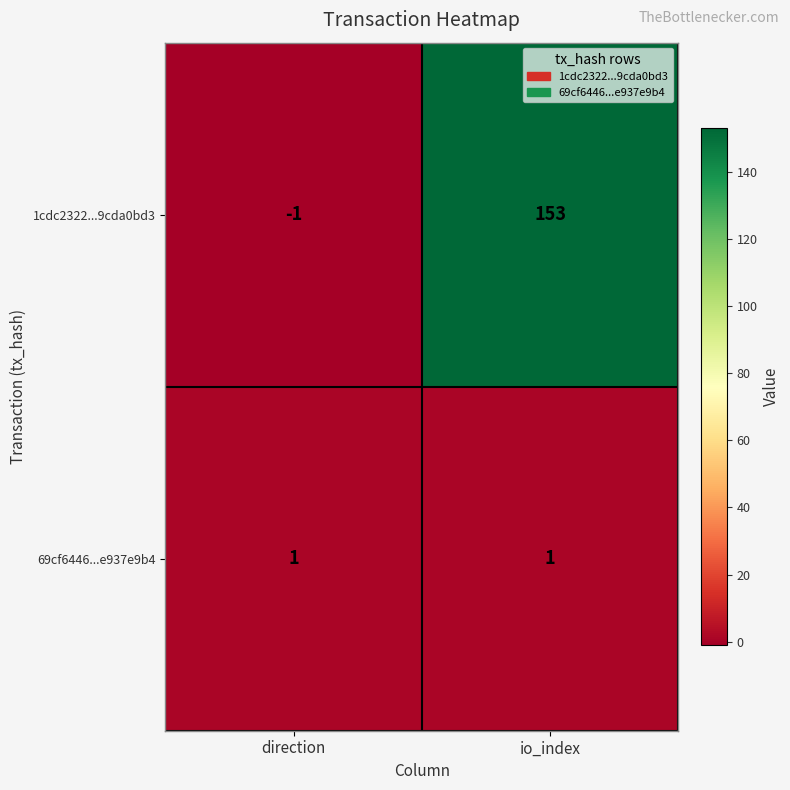

Rank the series at io_index from highest to lowest value.

1cdc2322...9cda0bd3, 69cf6446...e937e9b4